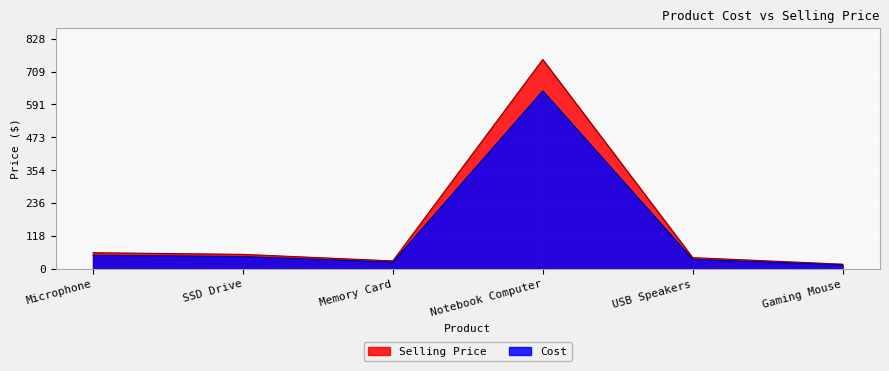

What are all the series names shown in the legend?

Selling Price, Cost